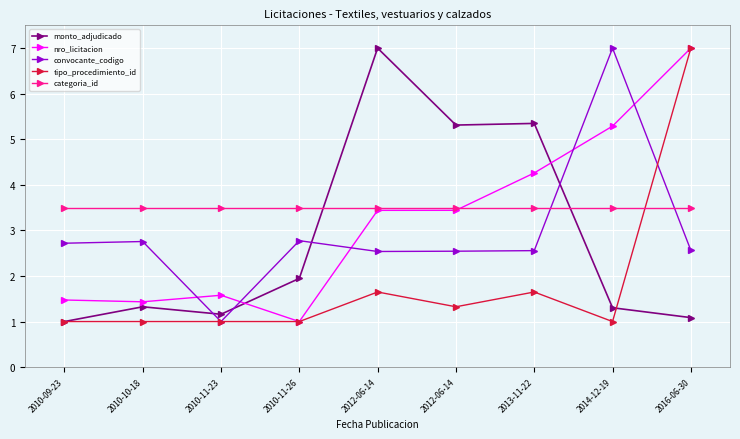

What is the spread (max minus min) of values at 2010-09-23?

2.5